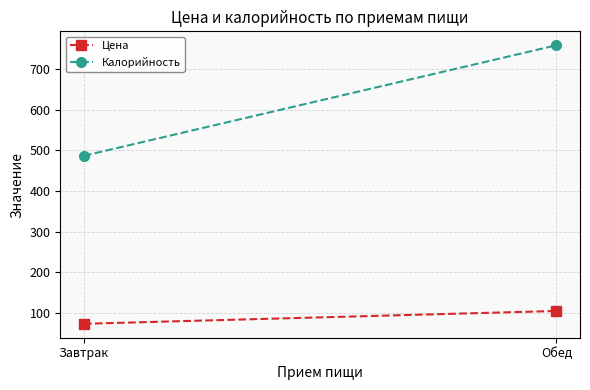

What is the value of the Цена point at the 1st from the left?

73.5